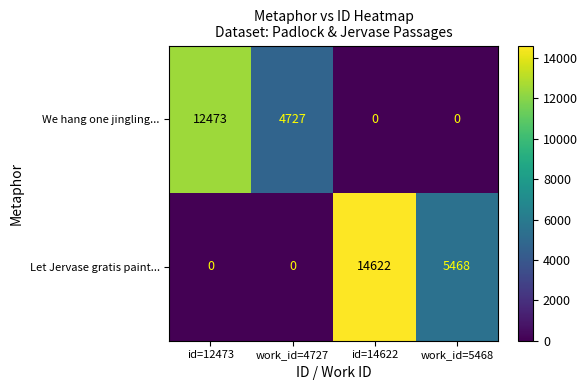

What is the greatest value displayed?

14622